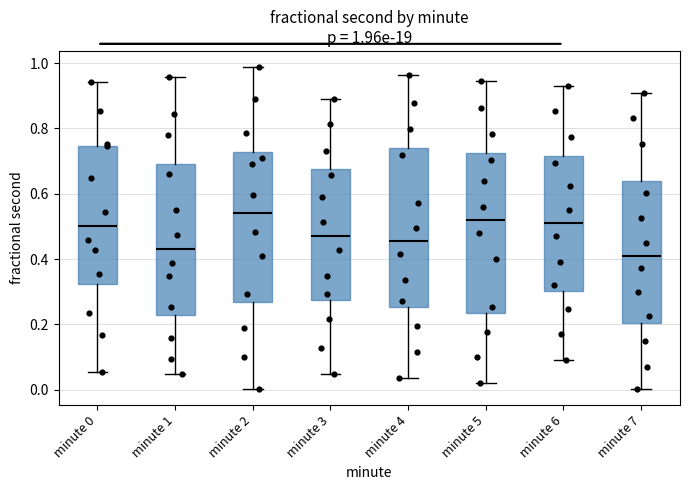

Which box has the highest median line?

minute 2